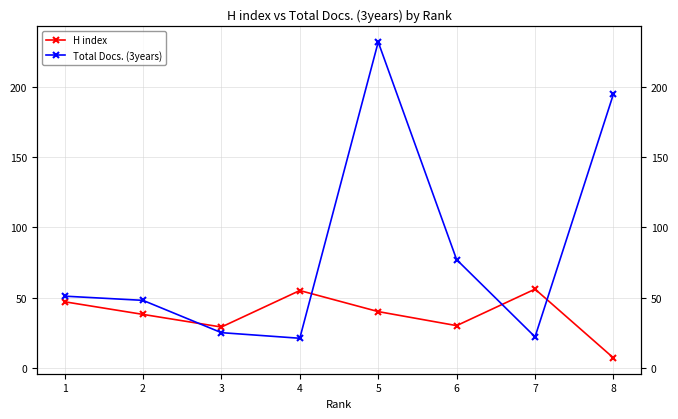

Where is the first local maximum for H index?

4